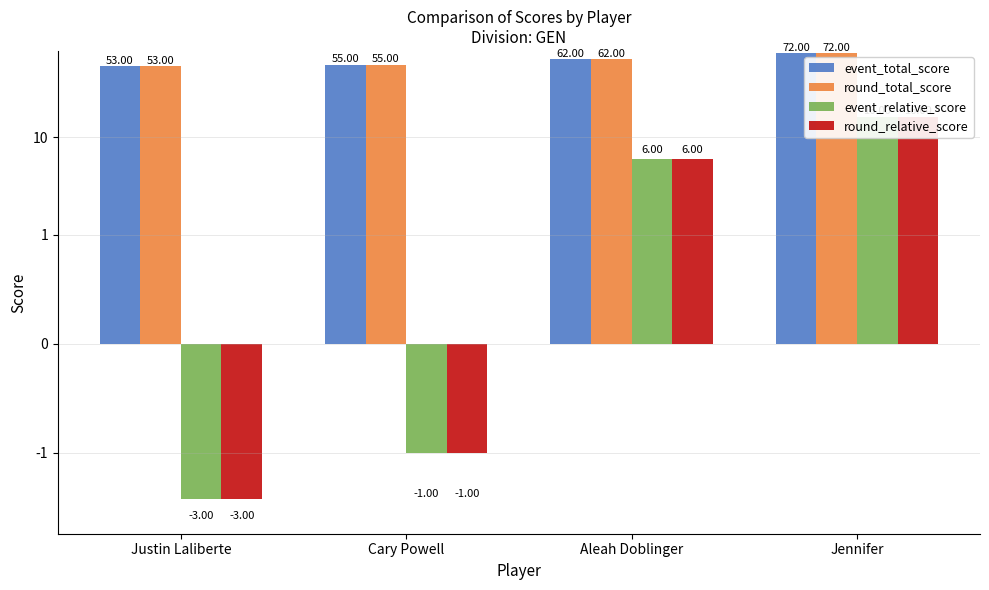

Which series changed the most between Justin Laliberte and Aleah Doblinger?

event_total_score